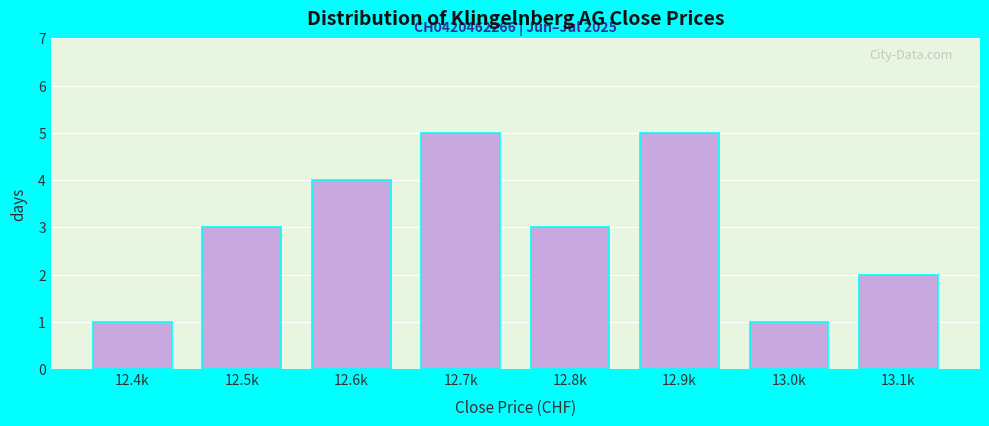

Reading left to right, extract all data points from this chart.

1	3	4	5	3	5	1	2